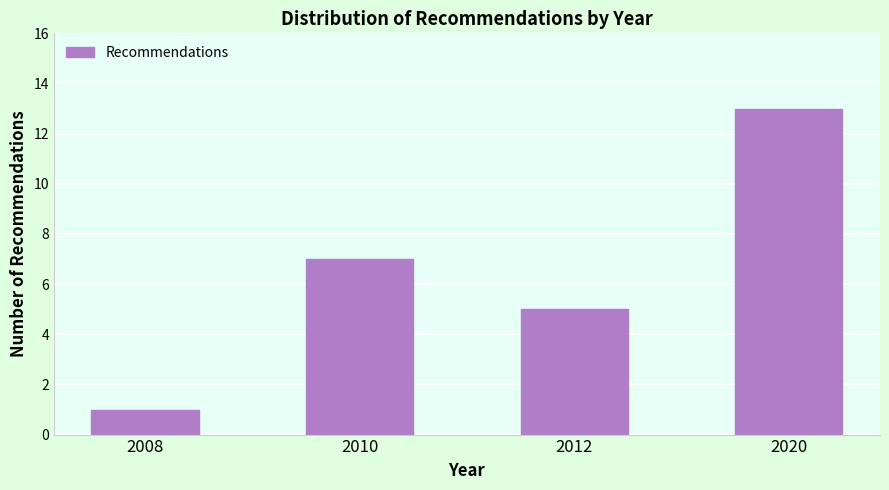

Reading right to left, what are all the values shown in this chart?

2020=13	2012=5	2010=7	2008=1